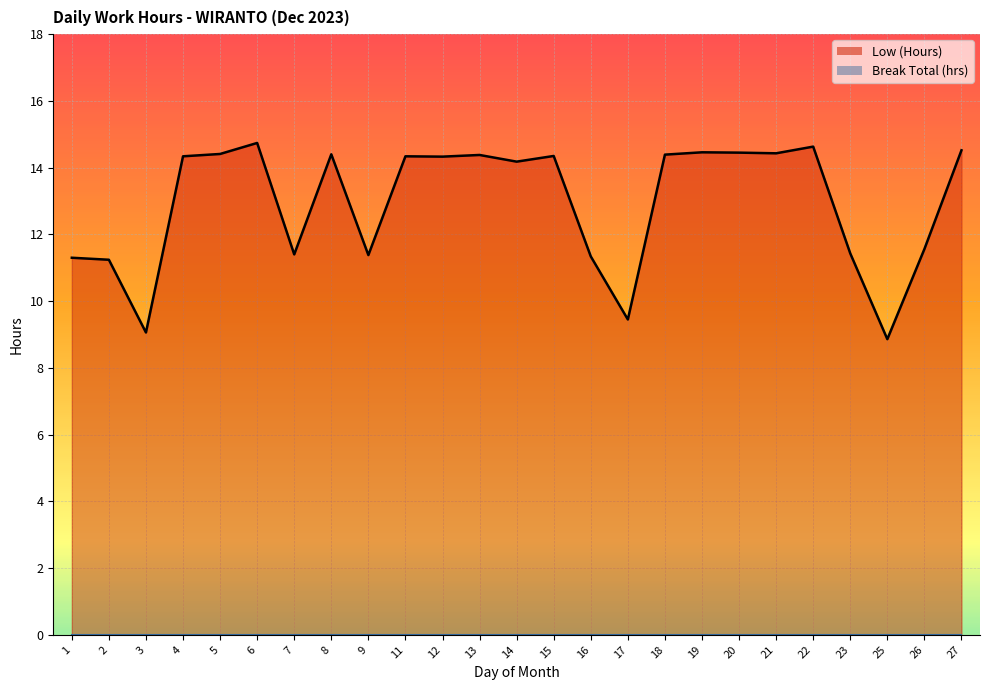

How many values exceed 14?

15